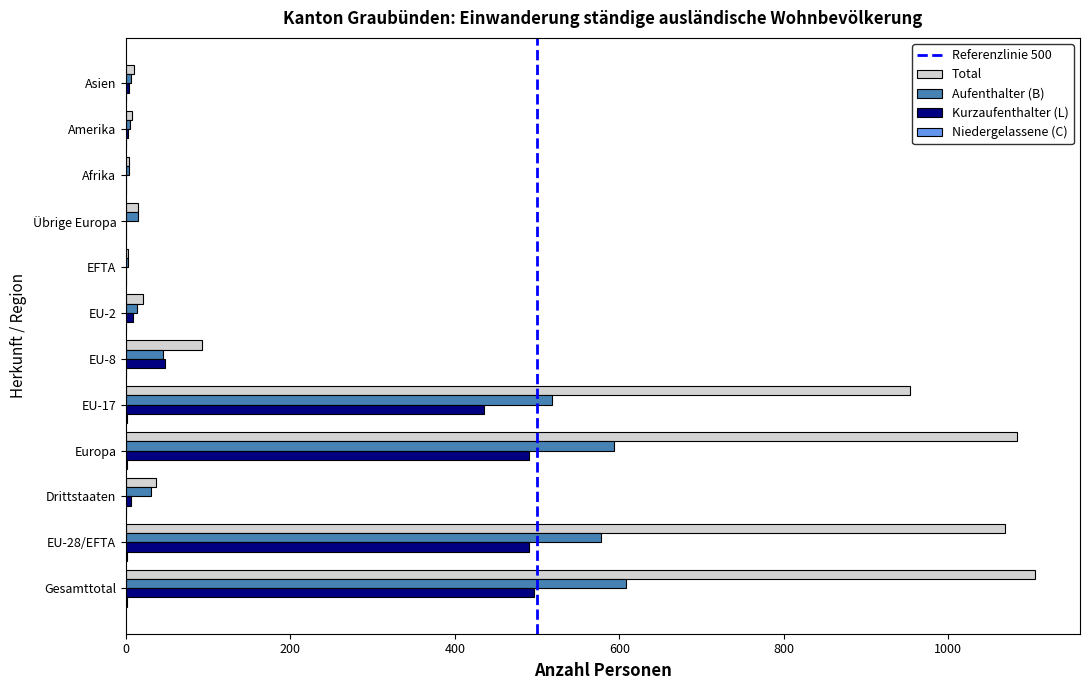

At which category is the sum across all series the highest?

Gesamttotal